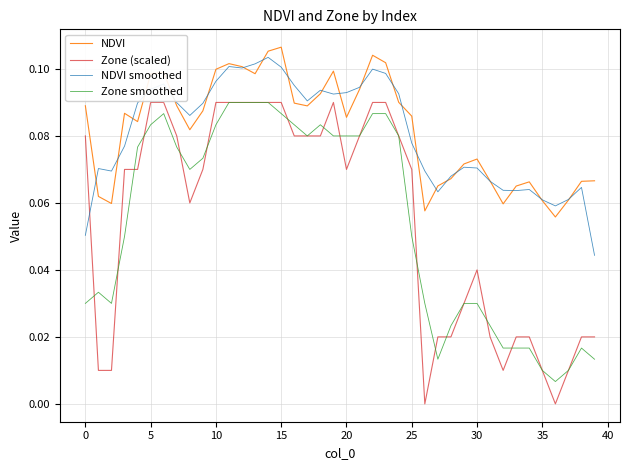

Which series has the widest spread of values?

Zone (scaled)